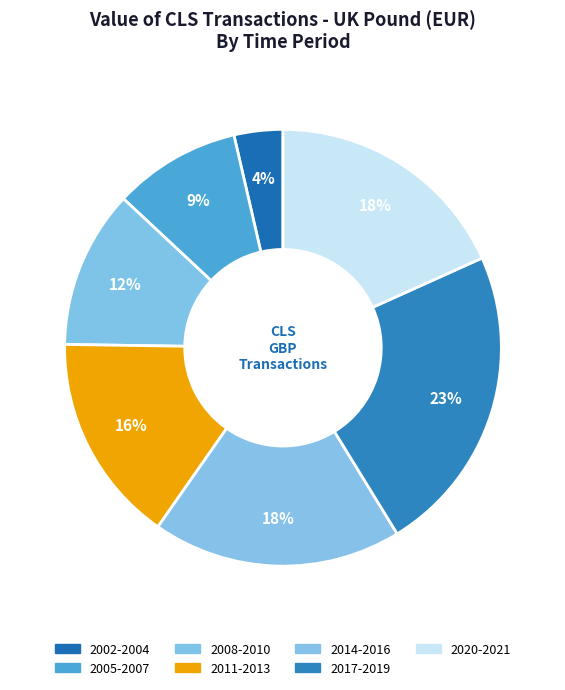

How many slices are in this pie chart?

7